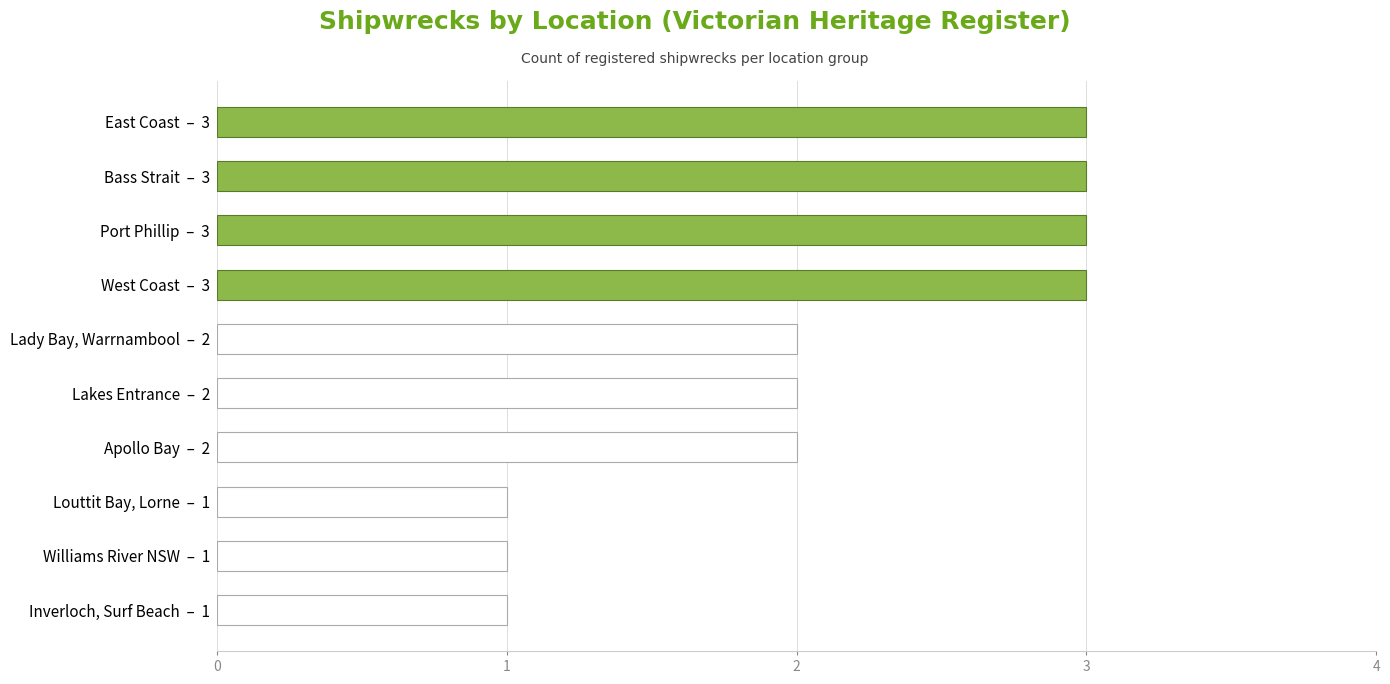

Reading bottom to top, transcribe all the data shown in this chart.

1	1	1	2	2	2	3	3	3	3